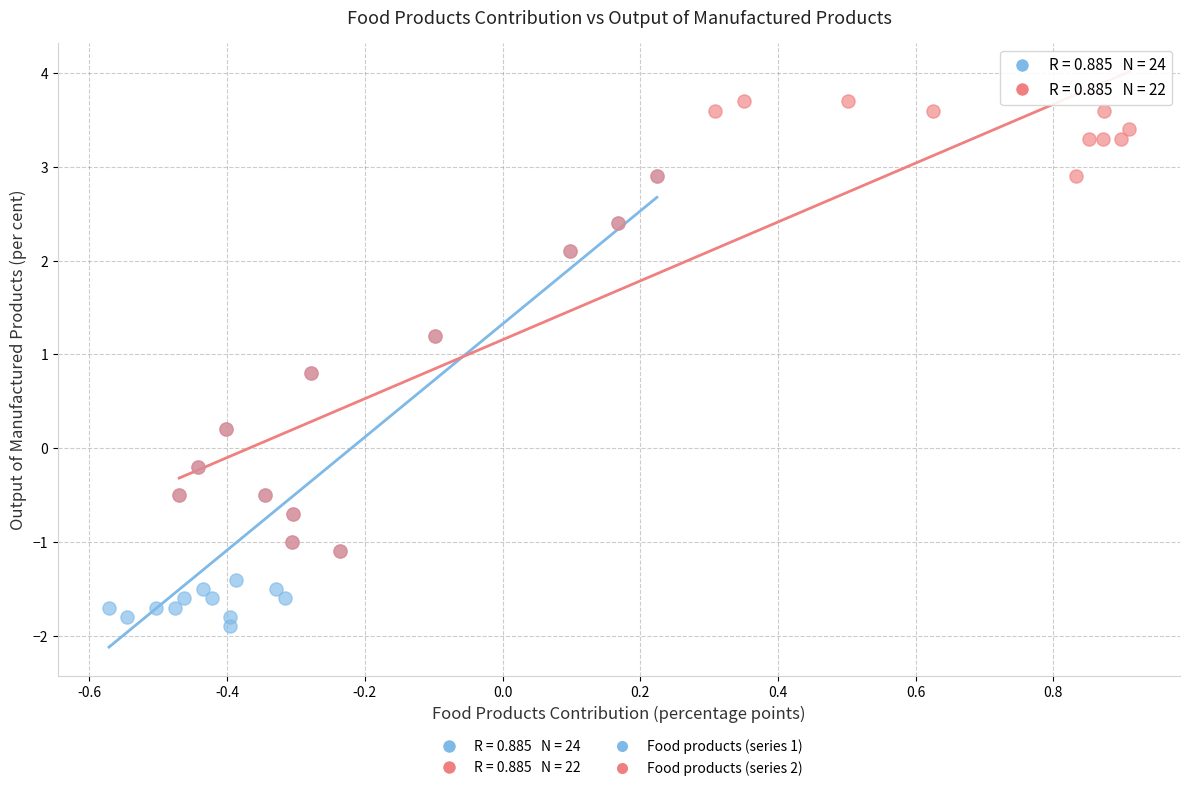

Which series reaches the minimum Y coordinate?

Food products (series 1)